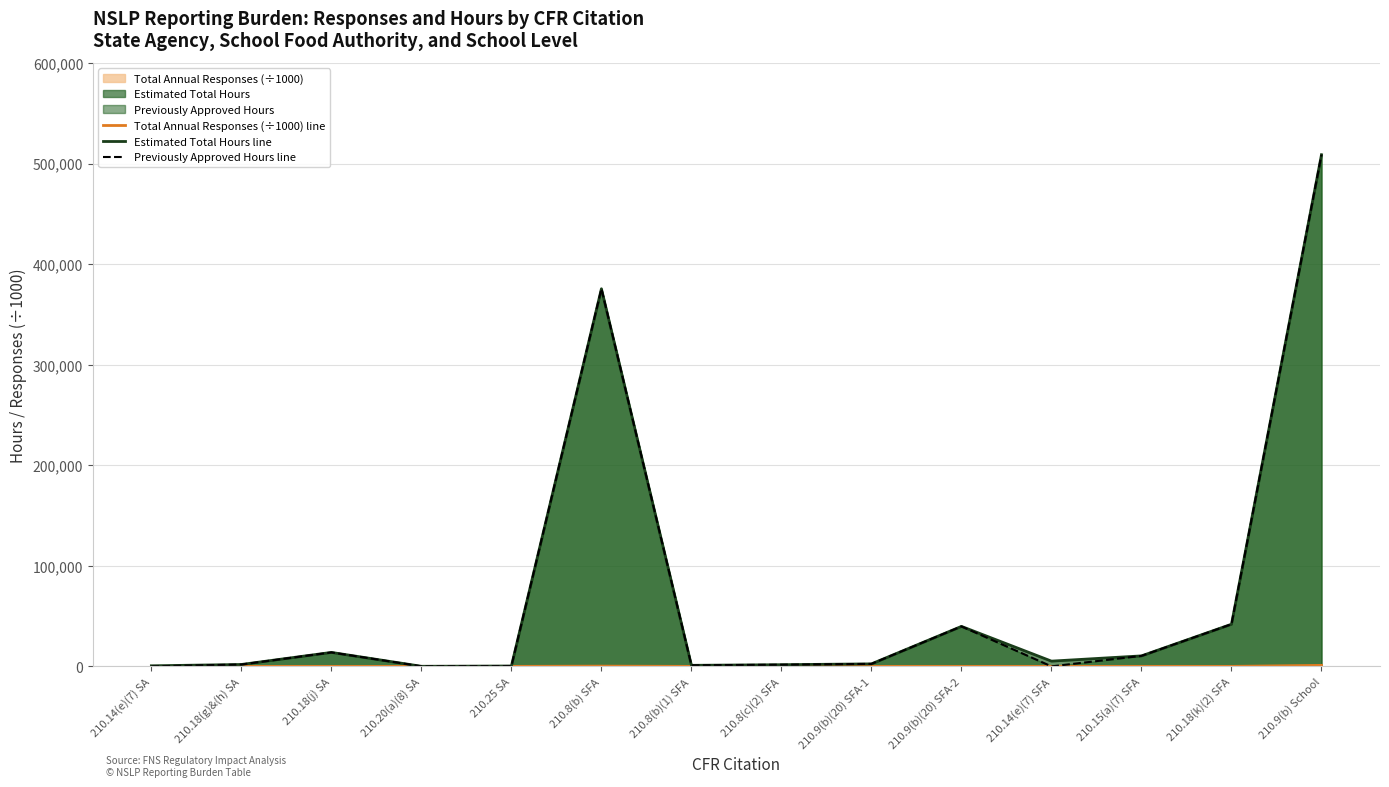

List the series in order of their peak value, highest first.

Estimated Total Hours line, Previously Approved Hours line, Total Annual Responses (÷1000) line